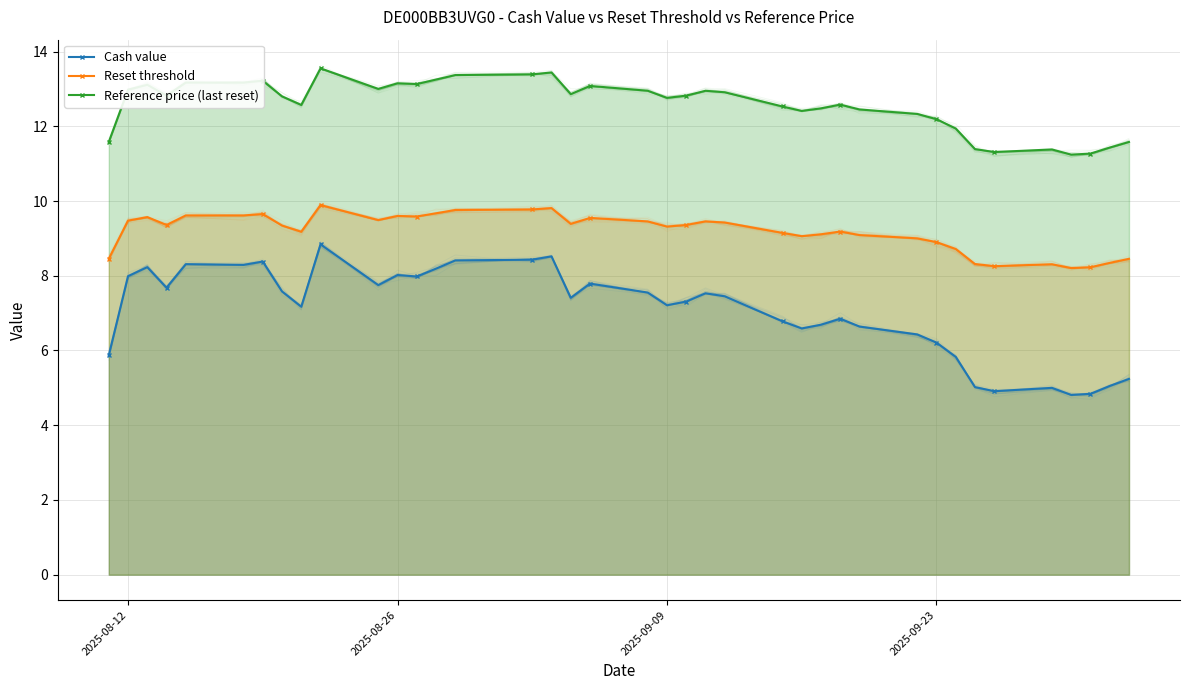

What value does the Reset threshold series have at 2025-09-23?

8.9